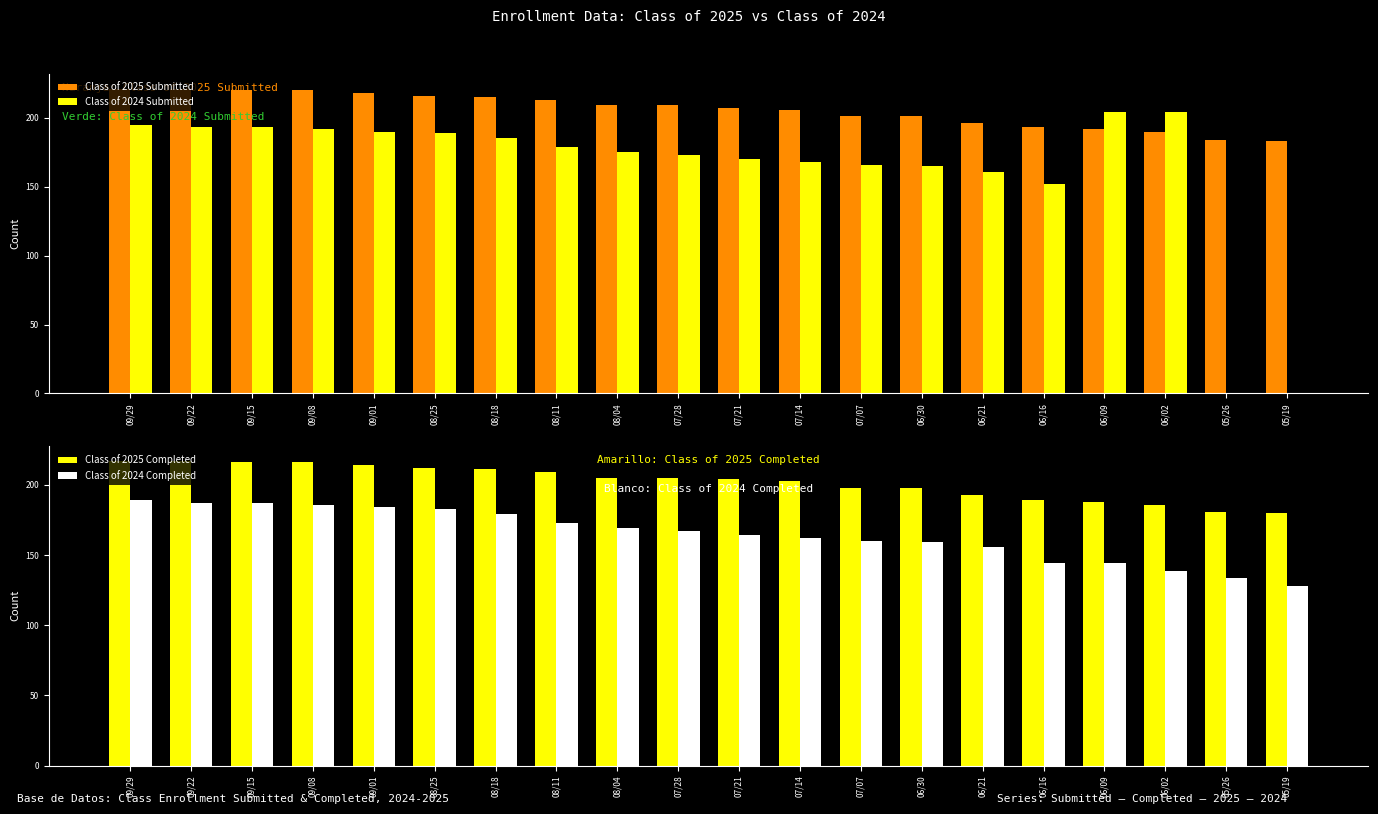

Does the chart contain any negative values?

No